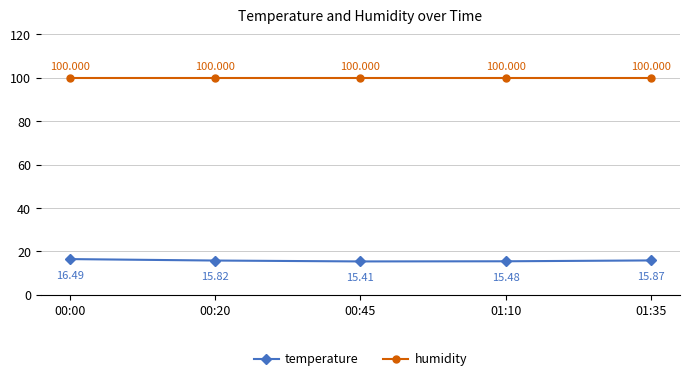

Does the chart display data point markers on the line(s)?

Yes